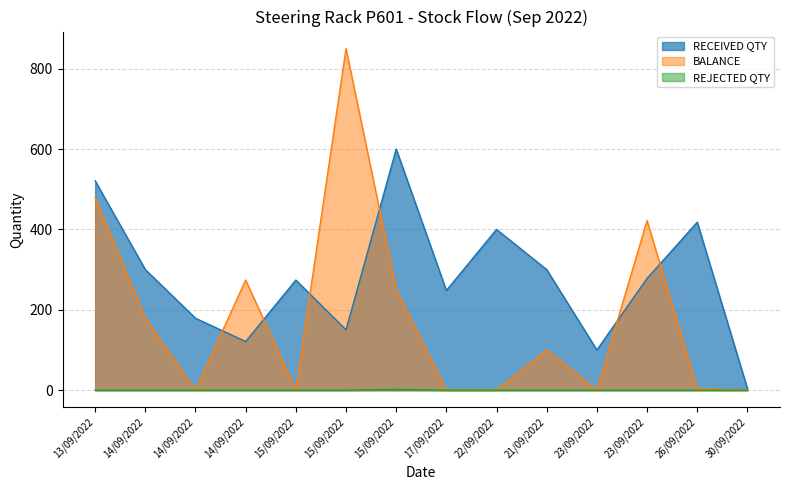

List the series in order of their peak value, lowest first.

REJECTED QTY, RECEIVED QTY, BALANCE